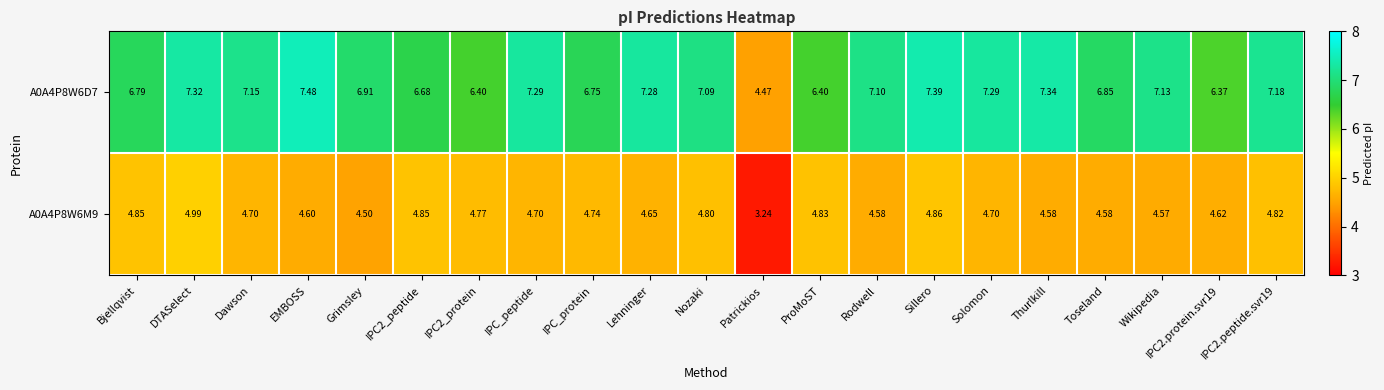

At which label does A0A4P8W6M9 first exceed 4?

Bjellqvist